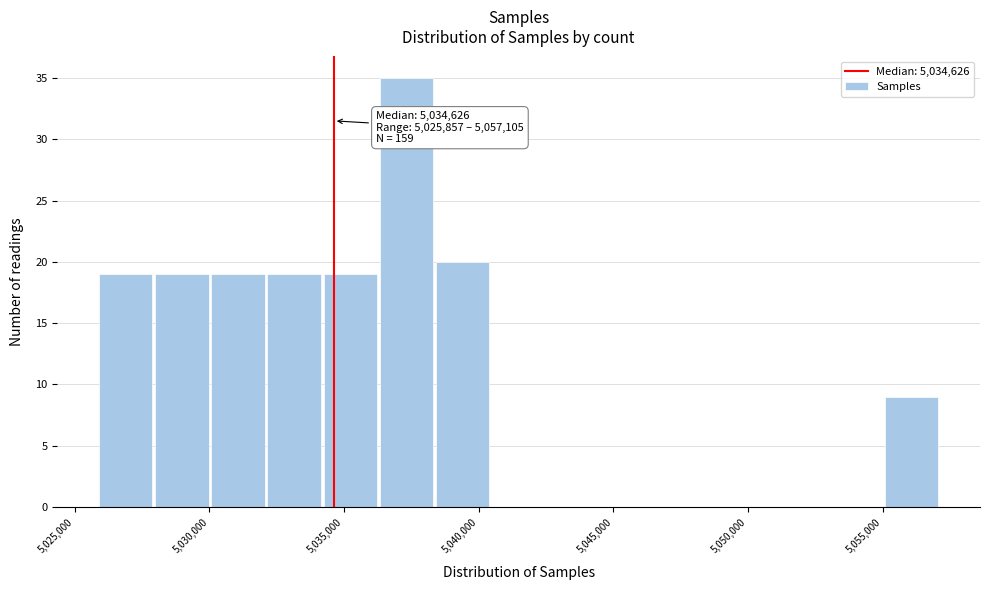

Which range on the x-axis has the tallest bar?

5036500 to 5038500